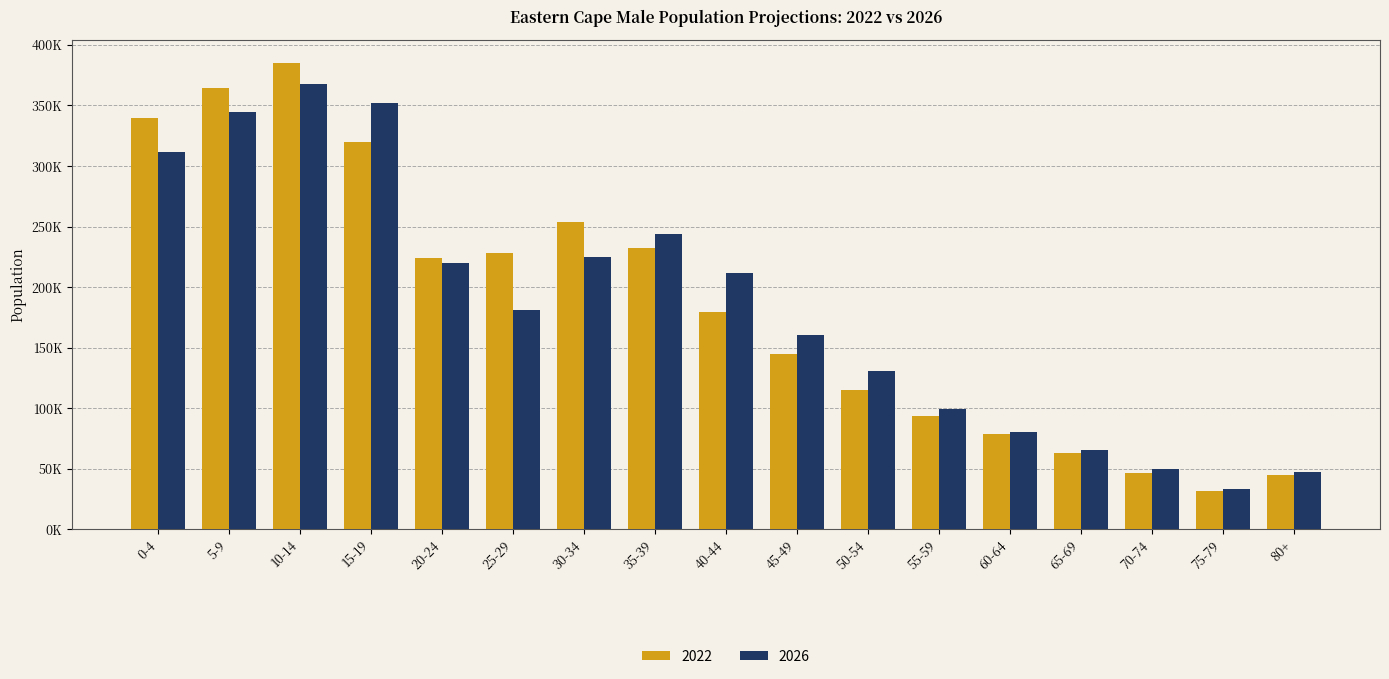

Does the chart contain any negative values?

No